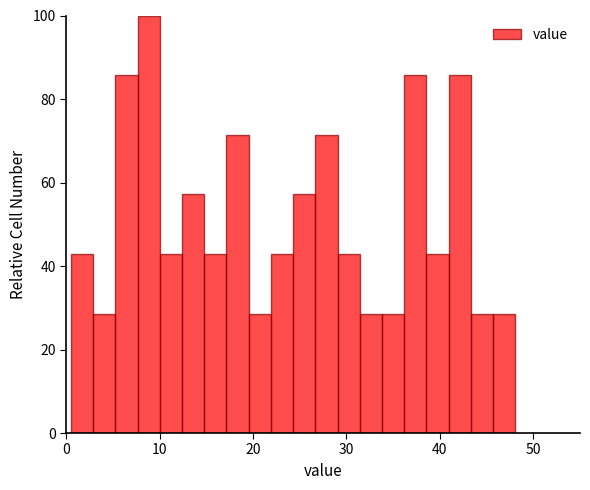

Around what value on the x-axis is the tallest bar? Give the approximate position of its centre, as read against the axis.

9